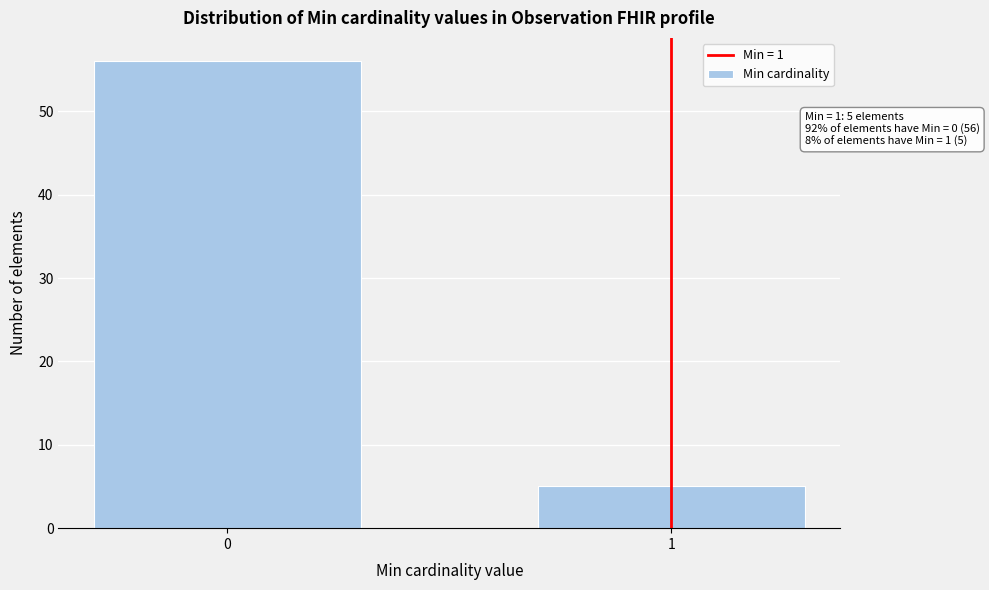

Reading right to left, what are all the values shown in this chart?

1=5	0=56